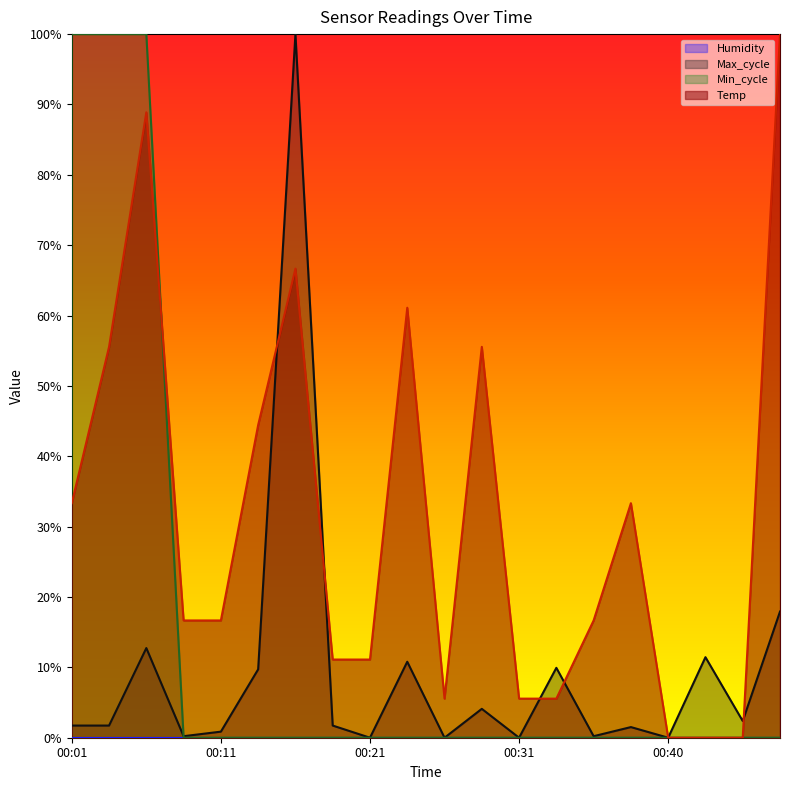

At which category is the sum across all series the highest?

00:06